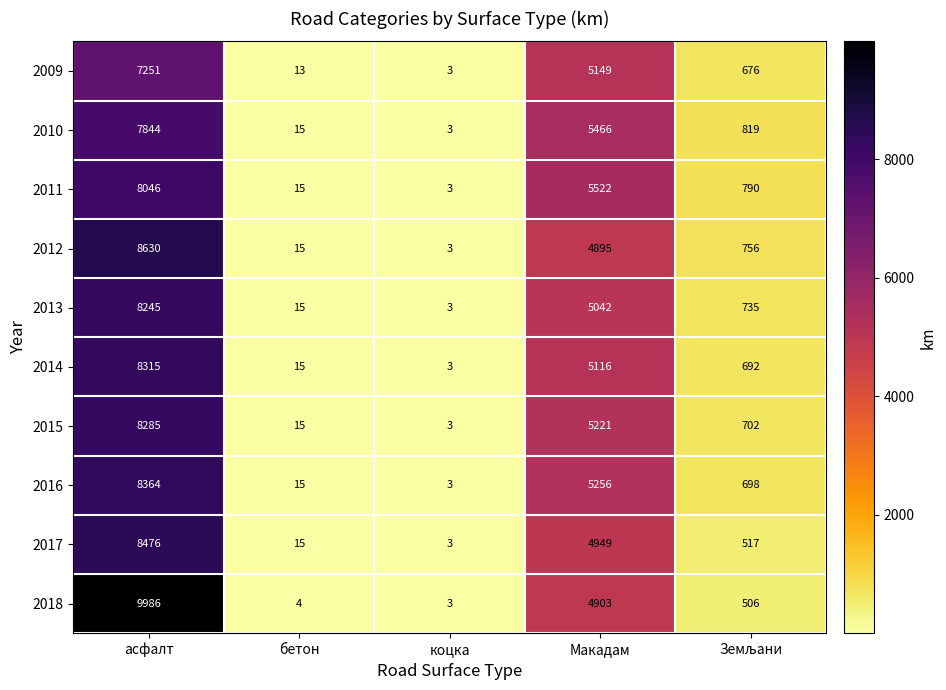

Which series has the largest range (max minus min)?

2018